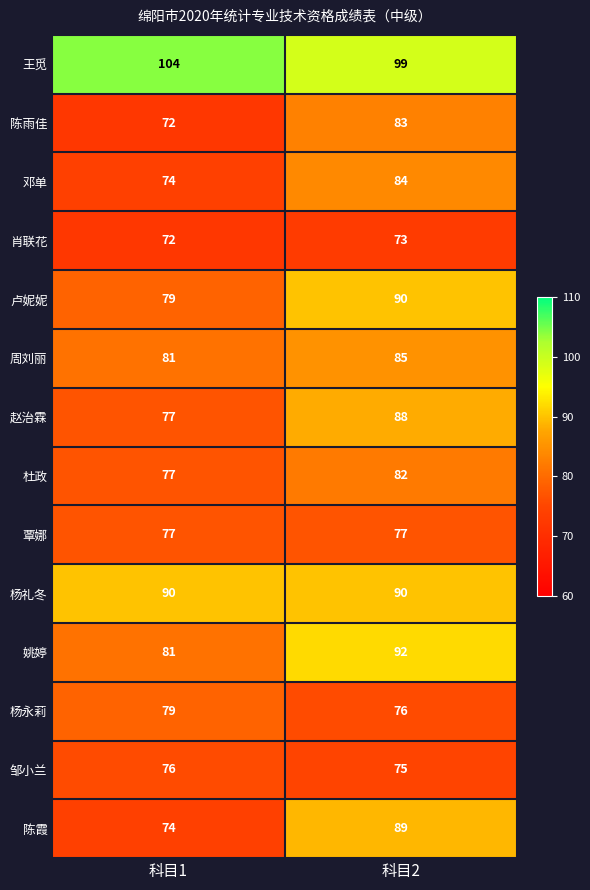

Is it true that 杜政 equals 77 at 科目1?

True